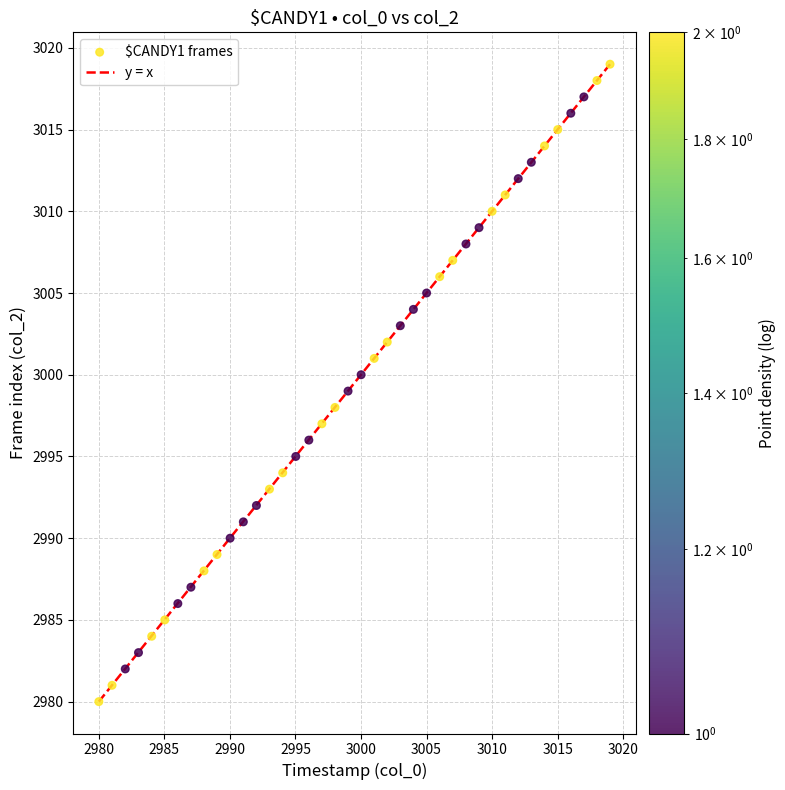

What is the range of Y values (max minus min)?

39